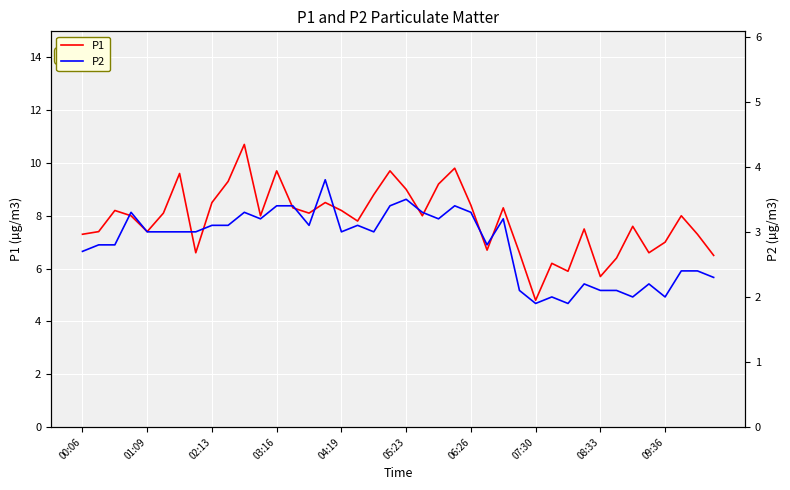

What is the maximum value for P1?

10.7